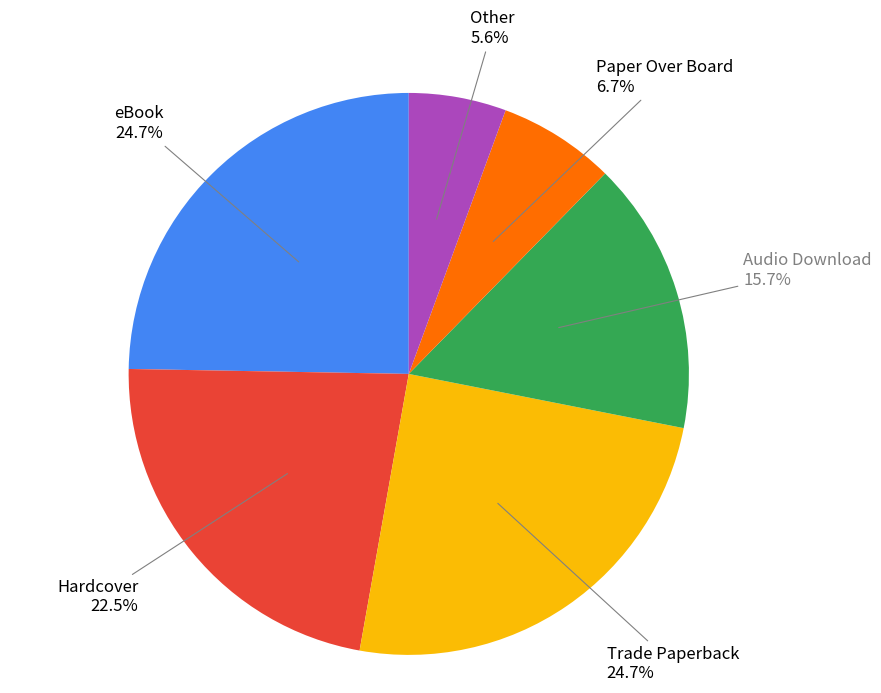

To the nearest percent, what is the average slice percentage?

17%